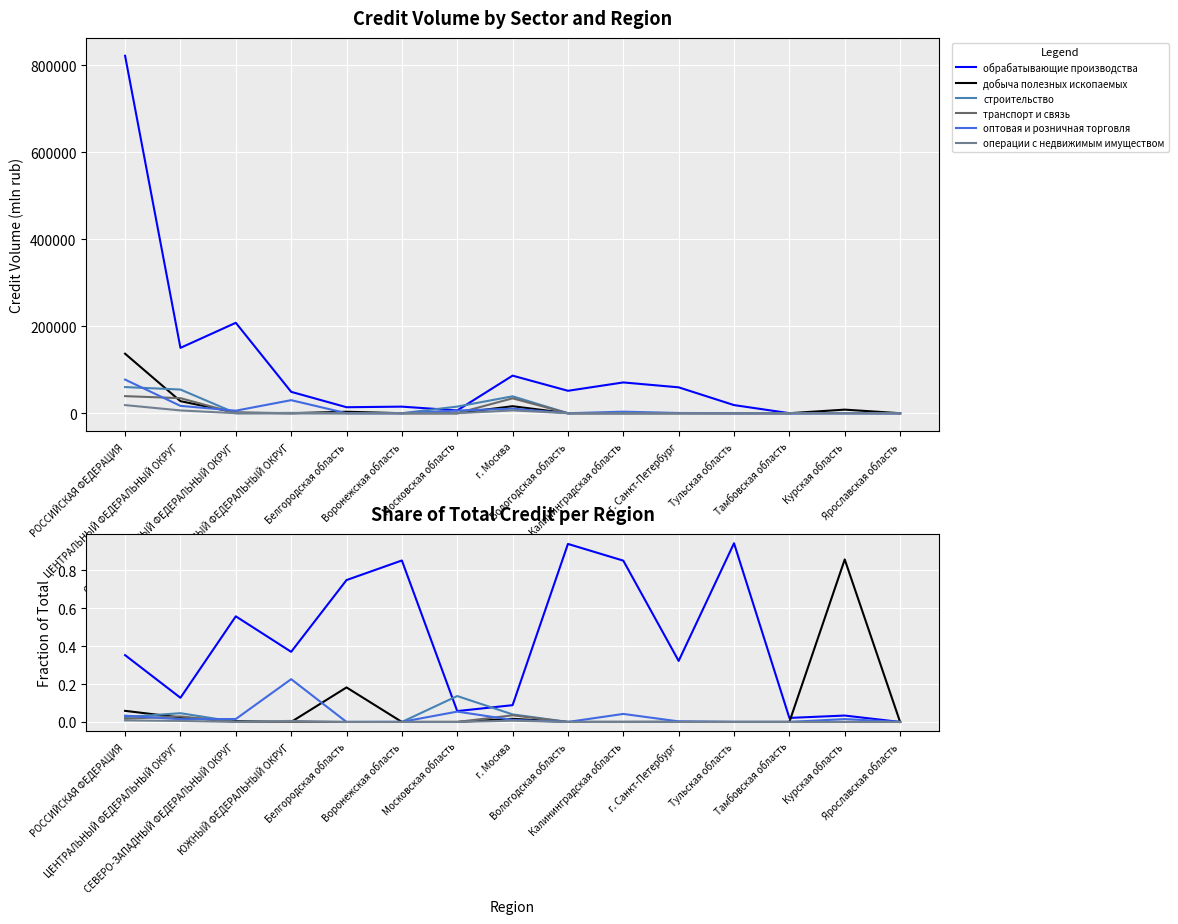

The value of транспорт и связь at г. Москва is 0.0. True or false?

False